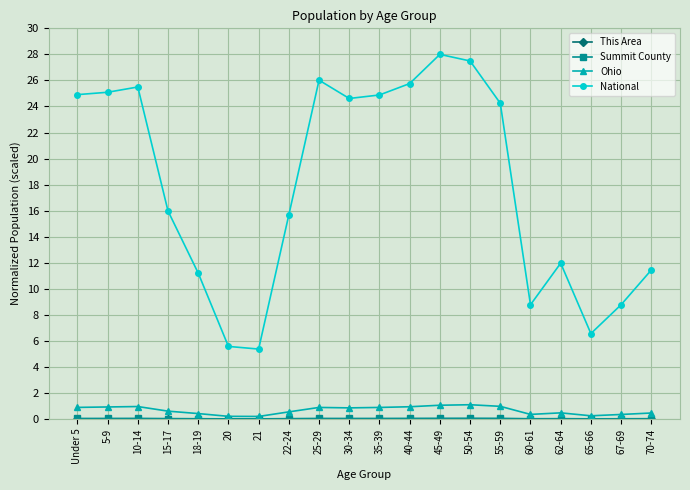

Where is the first local maximum for National?

10-14